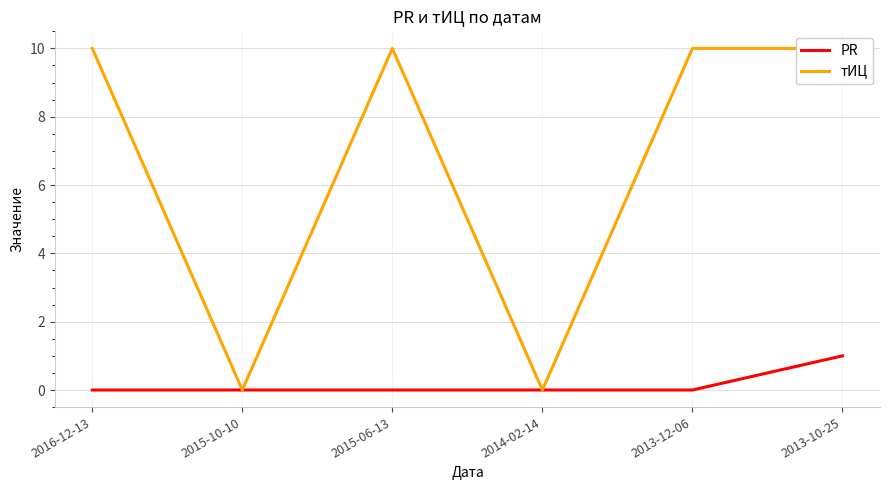

True or false: PR has a value of 0 at 2015-10-10.

True